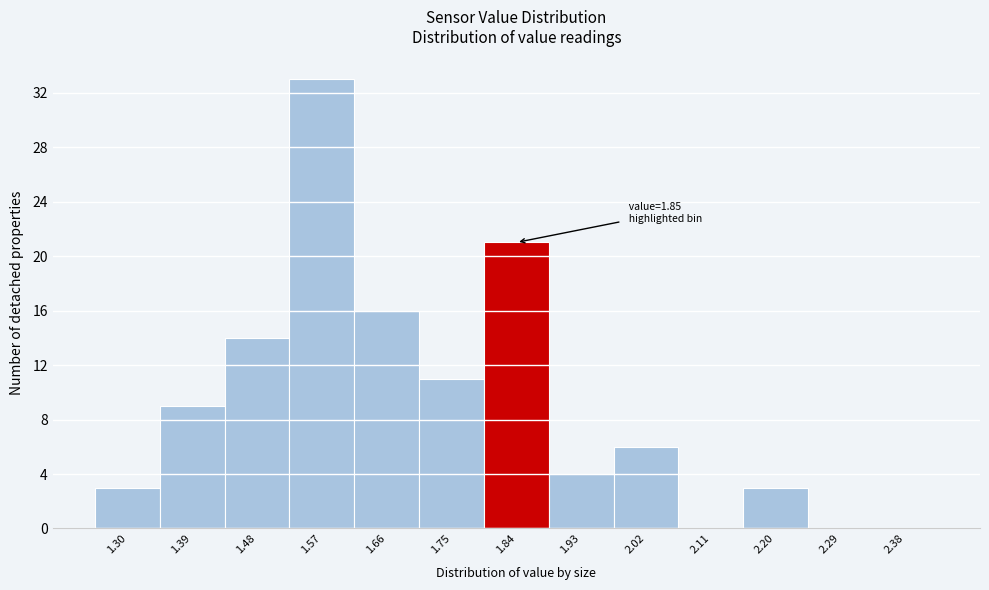

Reading right to left, what are all the values shown in this chart?

2.38=0	2.29=0	2.20=3	2.11=0	2.02=6	1.93=4	1.84=21	1.75=11	1.66=16	1.57=33	1.48=14	1.39=9	1.30=3